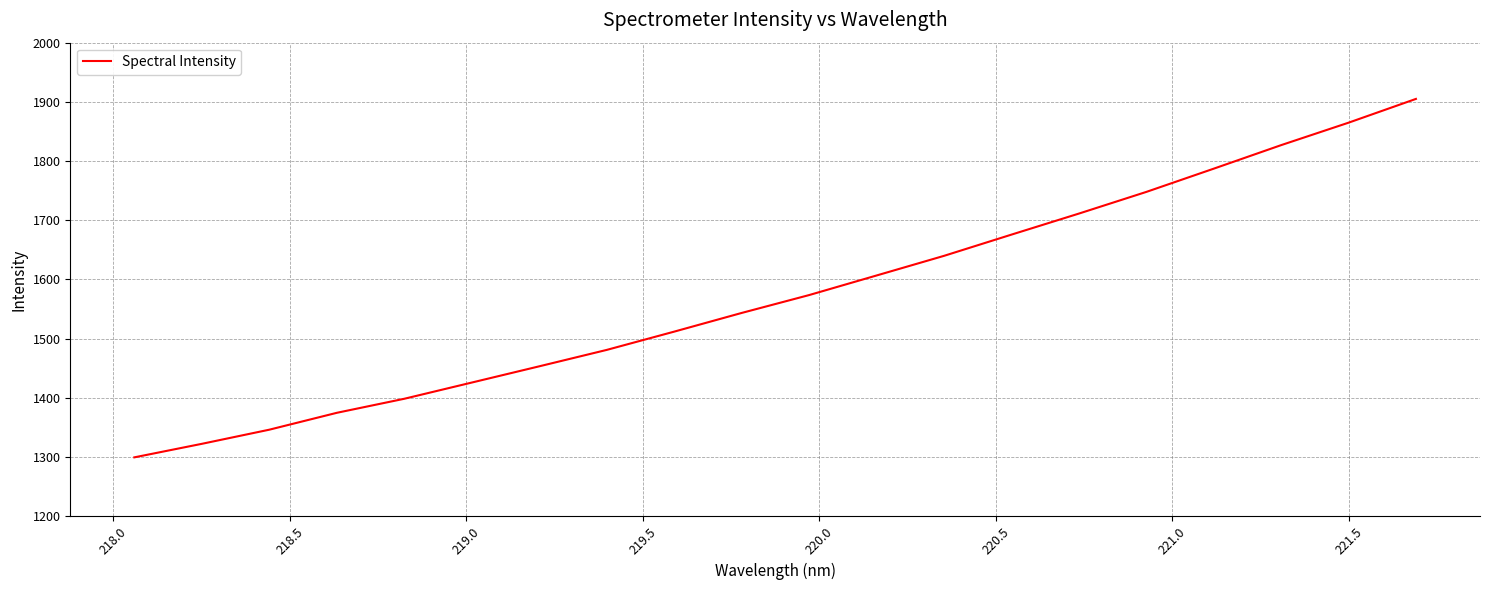

Does the chart display data point markers on the line(s)?

No